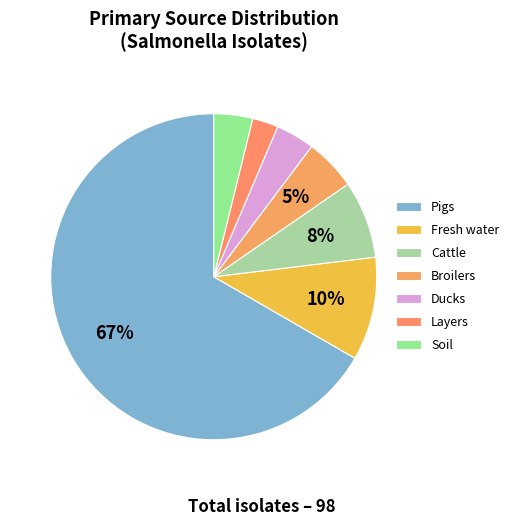

True or false: Cattle accounts for 1% of the total.

False